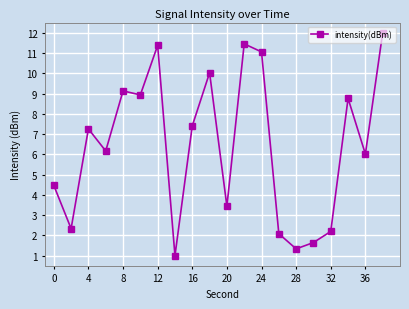

What is the value of the 14th point from the left?

2.1